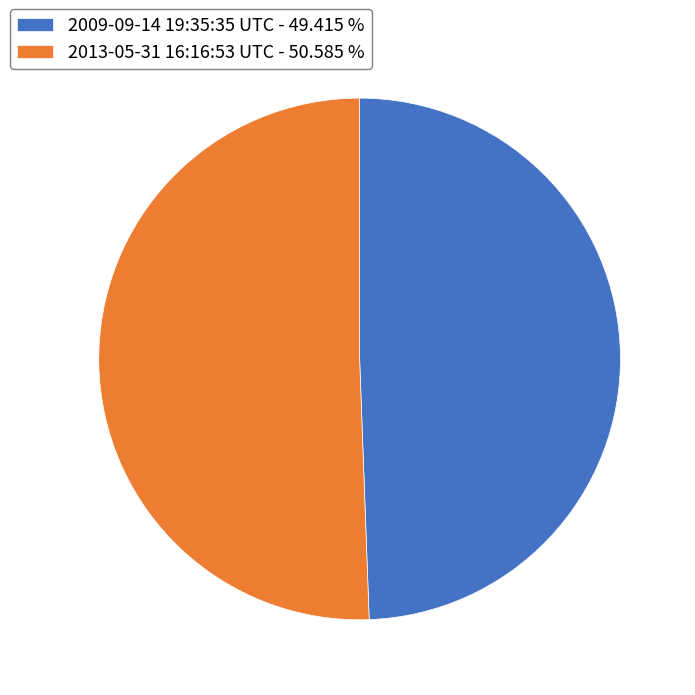

Which slice is the largest?

2013-05-31 16:16:53 UTC